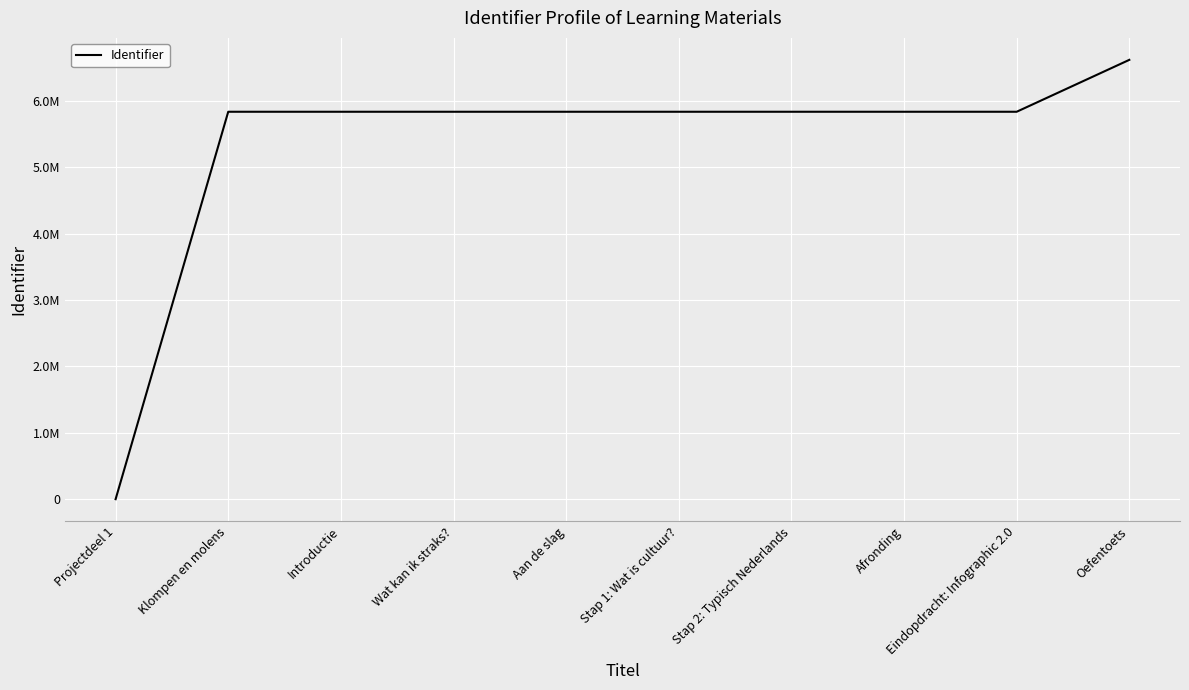

Does the chart display data point markers on the line(s)?

No